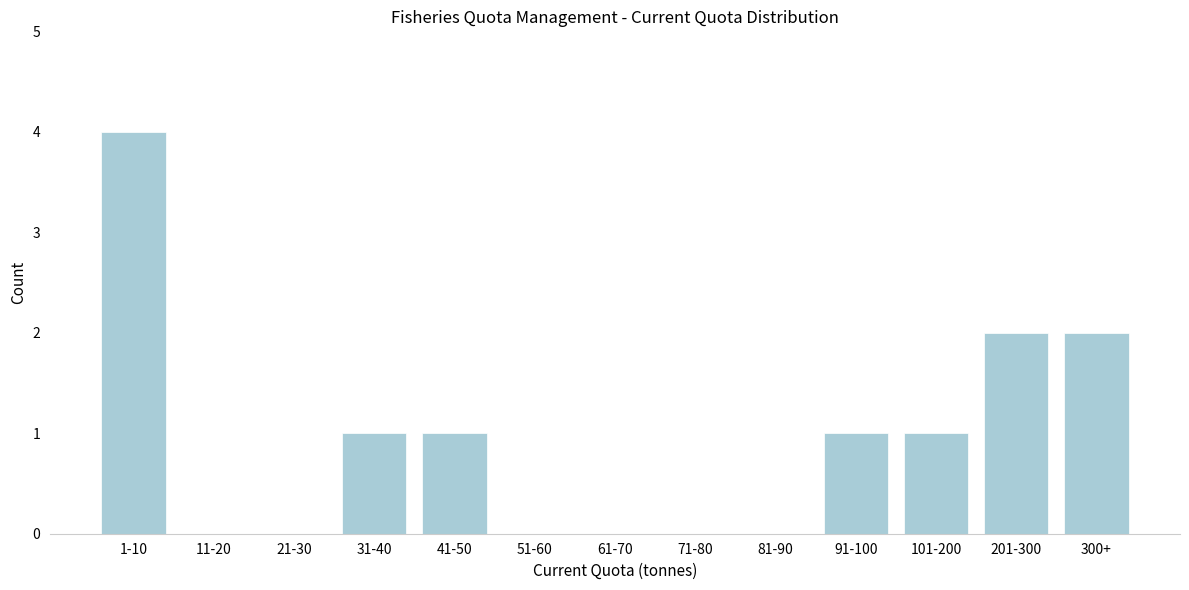

Reading left to right, list all the values displayed in this chart.

1-10=4	11-20=0	21-30=0	31-40=1	41-50=1	51-60=0	61-70=0	71-80=0	81-90=0	91-100=1	101-200=1	201-300=2	300+=2